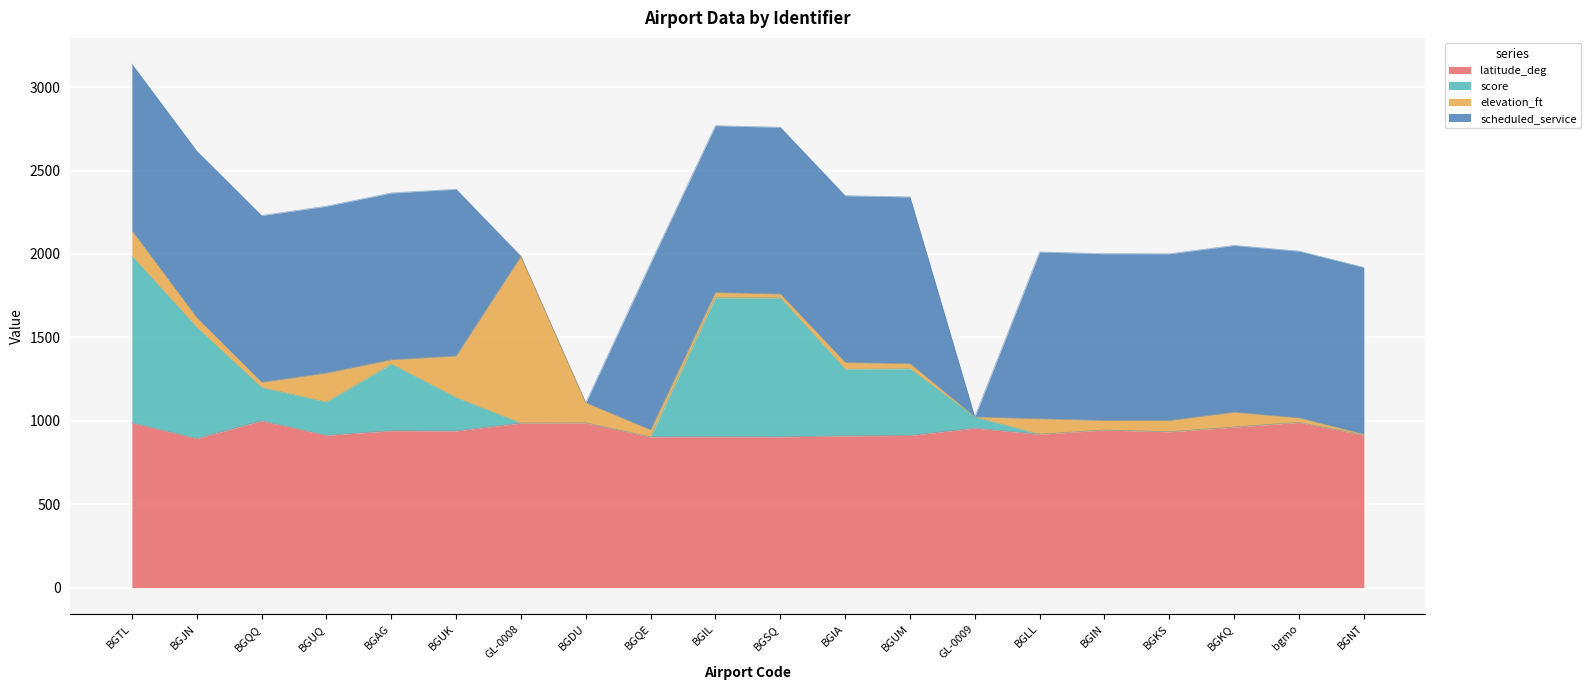

In score, how many points are higher than both neighbors (excluding endpoints)?

6